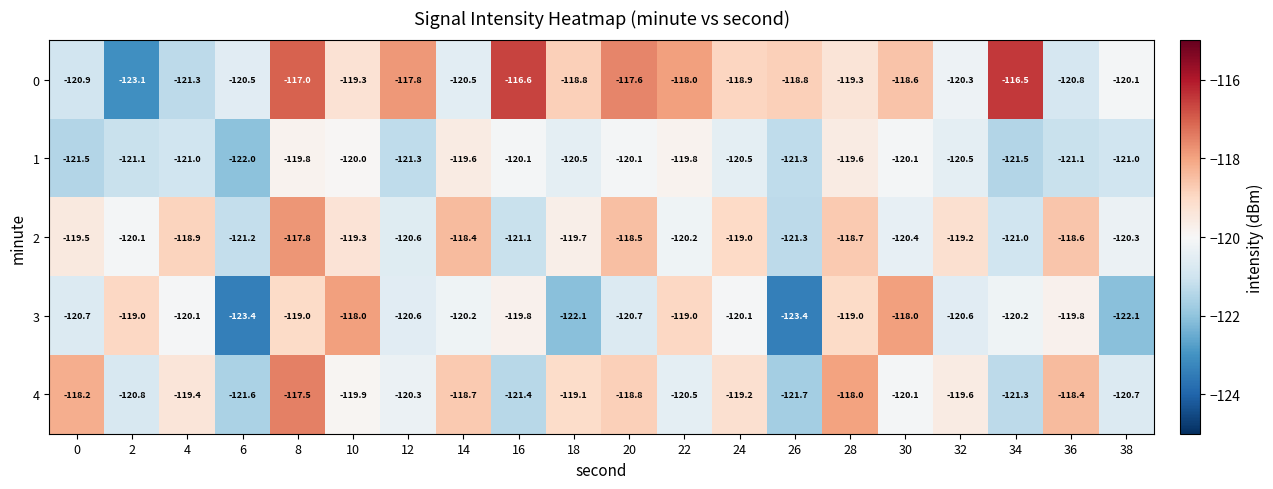

Read the 3 value at 26.

-123.4